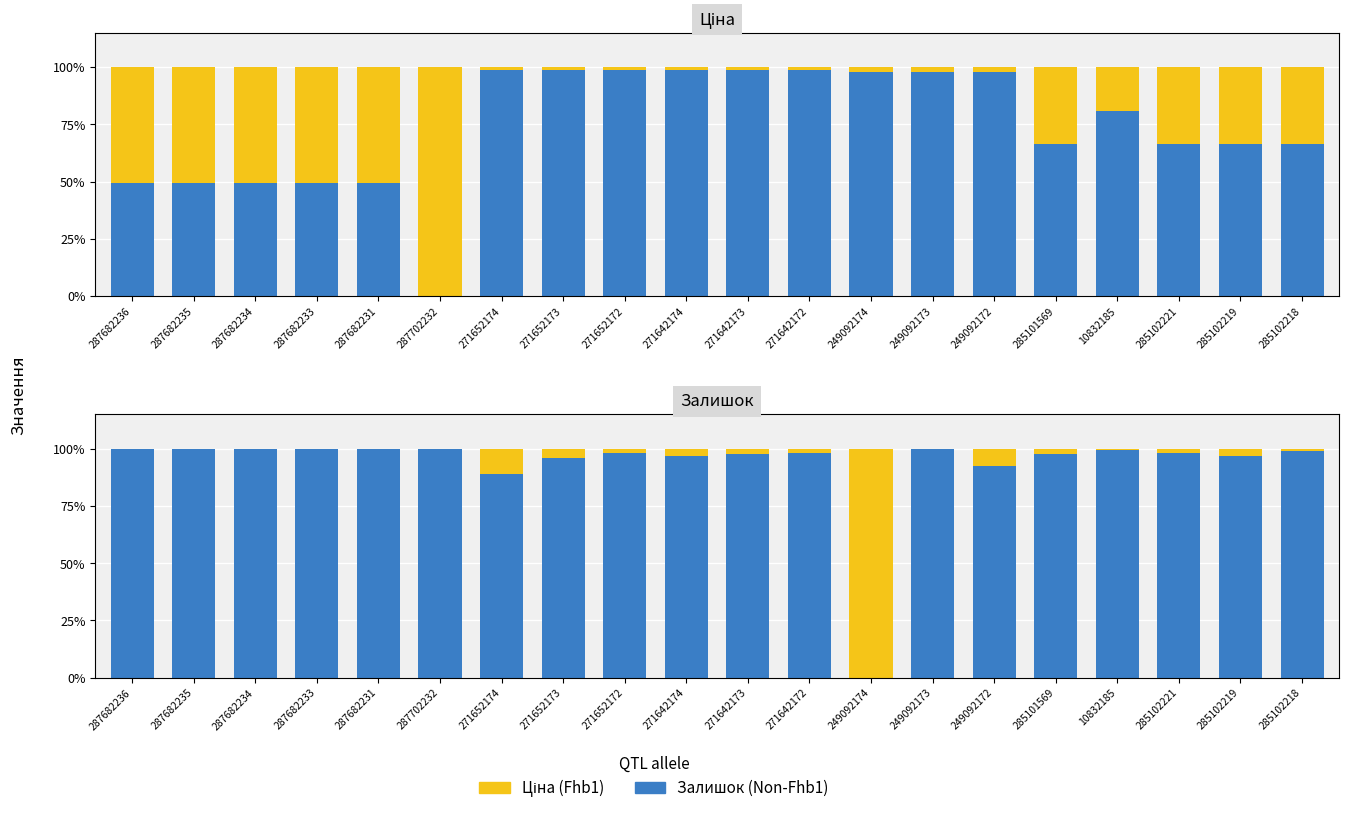

What is the value of the Fhb1 bar at the 20th from the left?

1.0